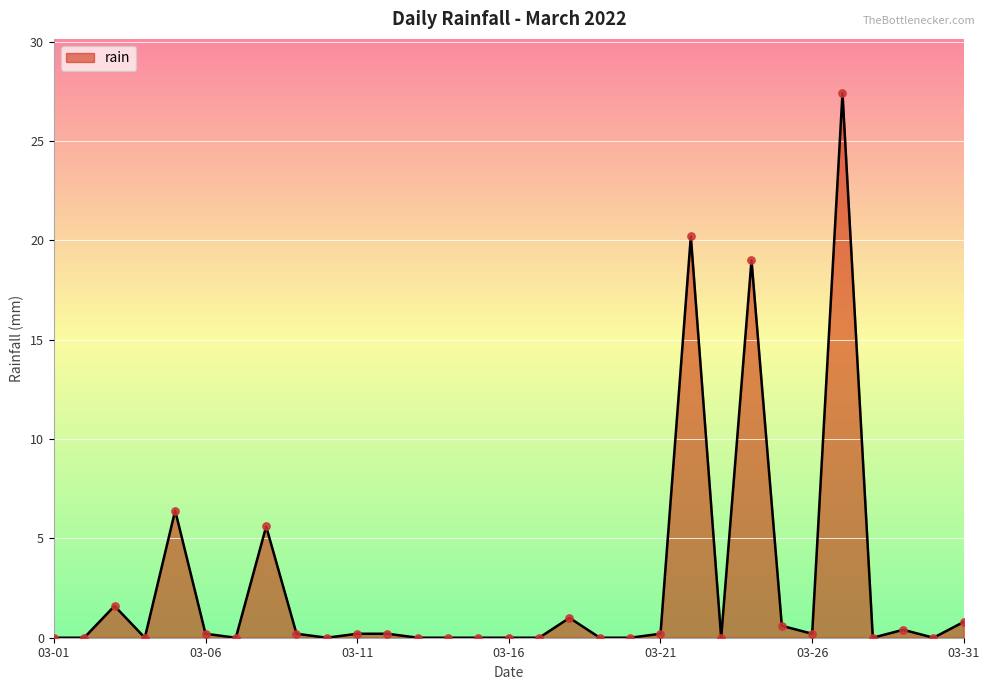

What is the maximum value shown in the chart?

27.4